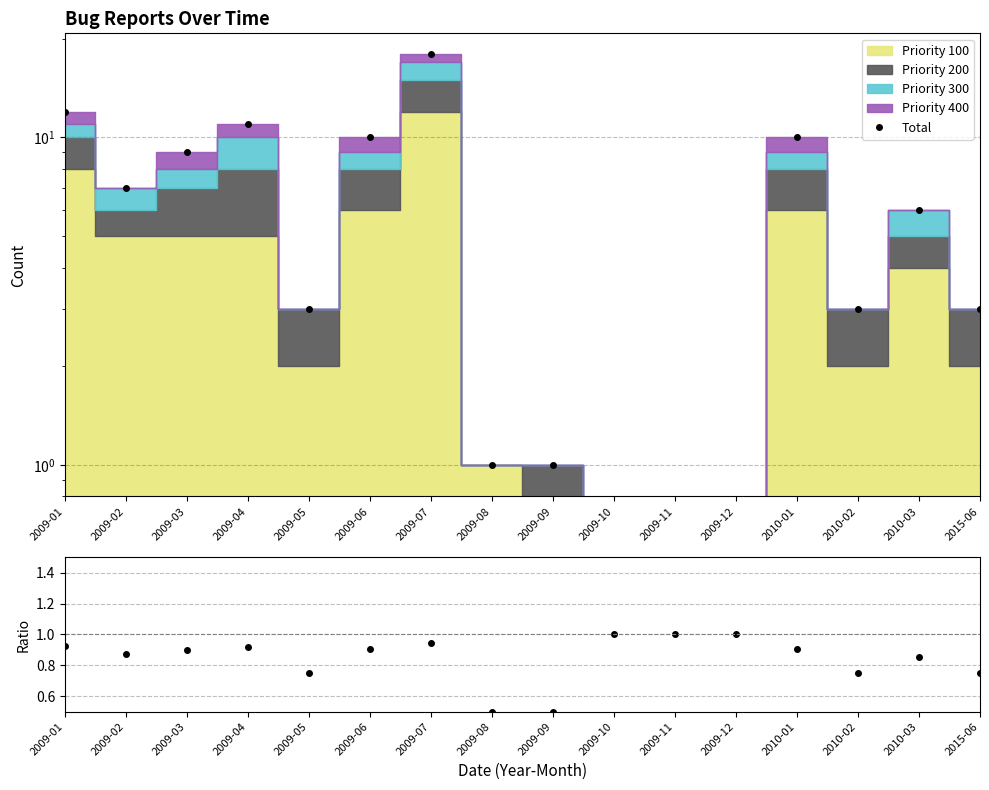

What is the difference between the highest and lowest values at 2009-11?

1.0